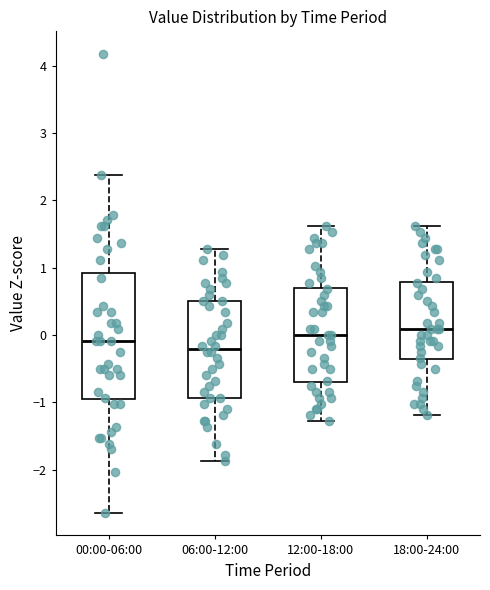

Where is the lower edge of the box for 12:00-18:00 on the y-axis? The values are not printed on the chart, so give them approximately, as read against the axis.

-0.7